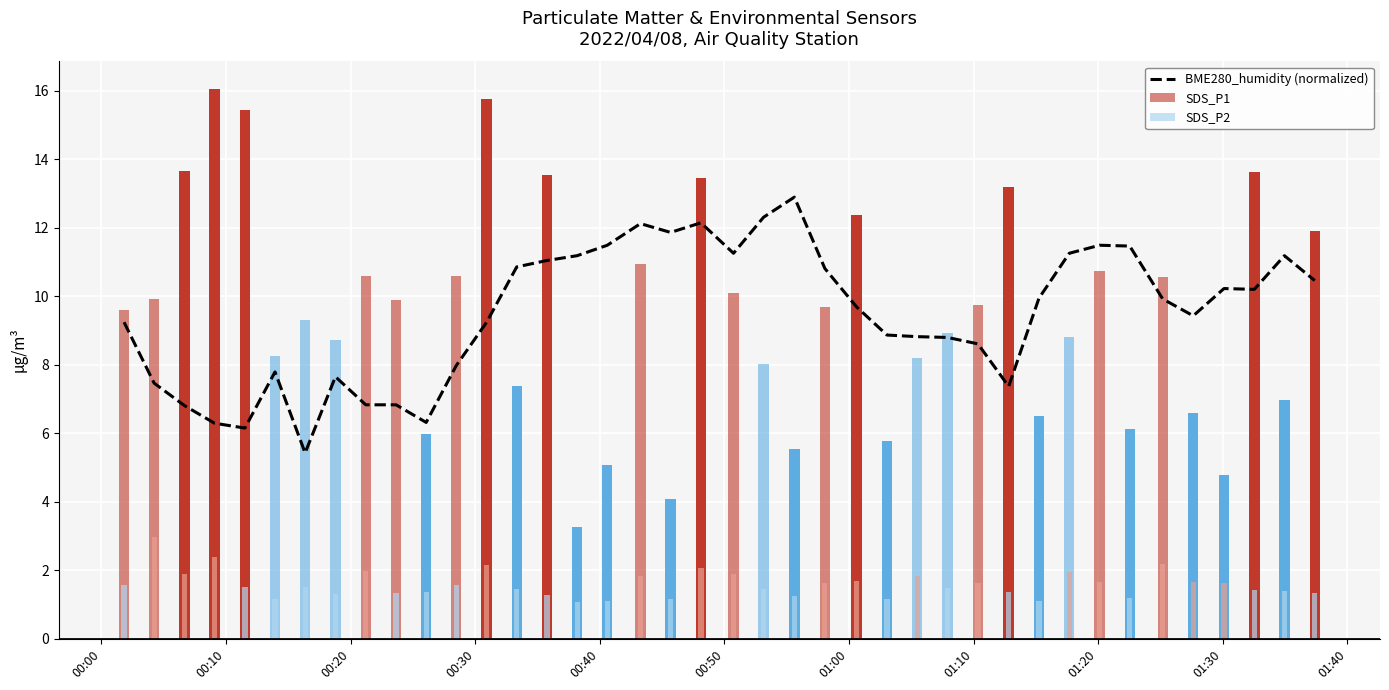

Are the bars horizontal?

No